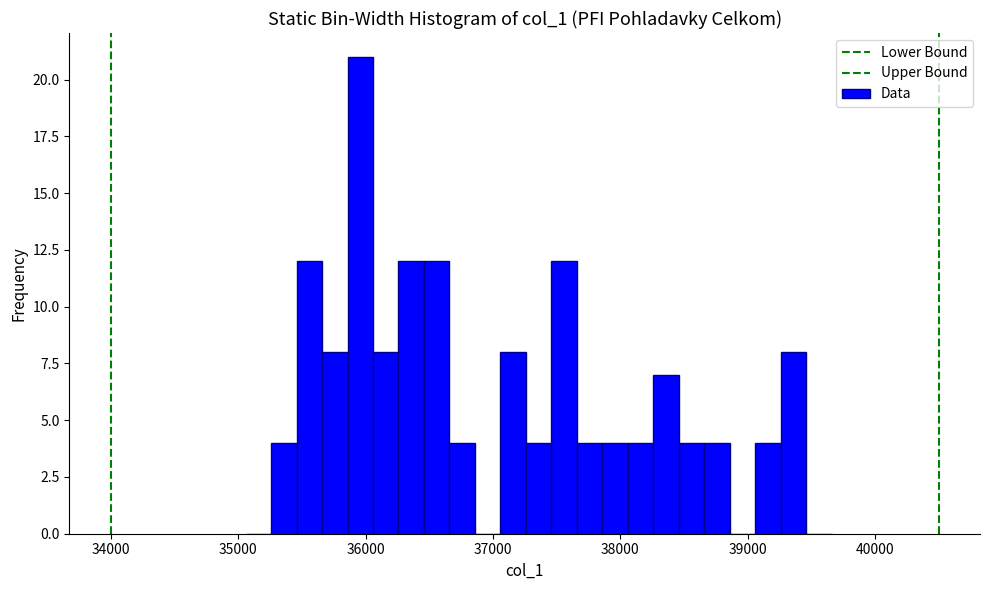

Read against the x-axis, roughly where is the centre of the tallest bar?

36000